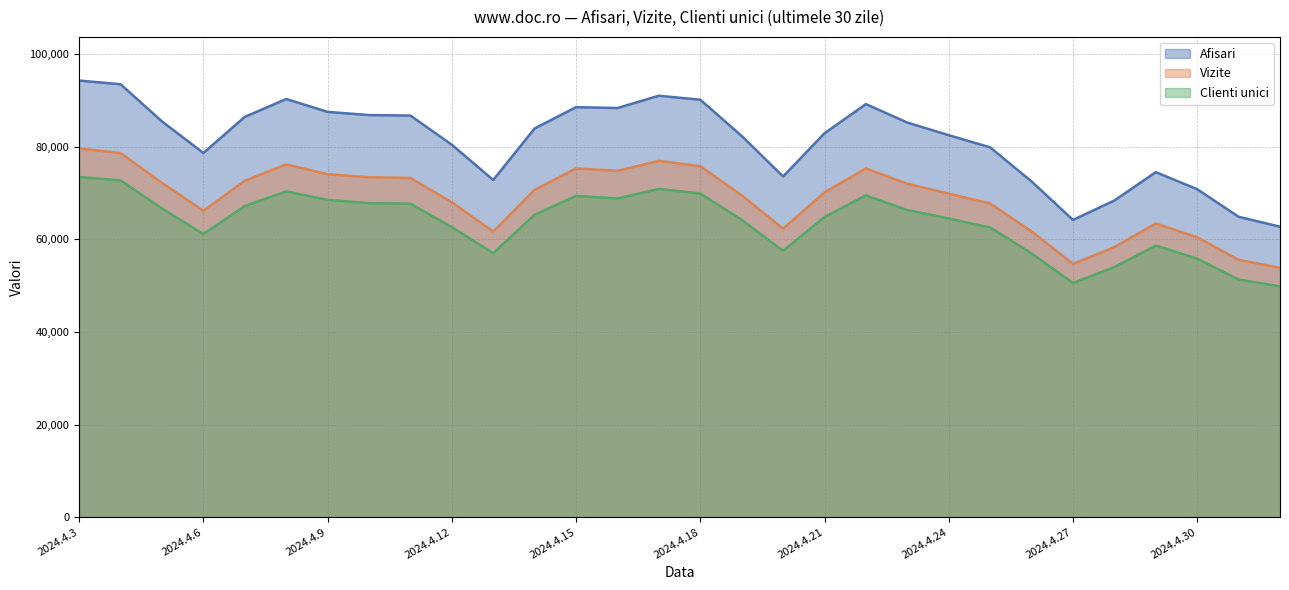

Reading left to right, transcribe all the data shown in this chart.

Afisari: 94292	93496	85462	78656	86447	90302	87522	86838	86731	80427	72820	83950	88547	88355	91016	90151	82321	73577	82913	89212	85216	82492	79865	72503	64190	68385	74505	70831	64870	62729
Vizite: 79619	78635	72191	66158	72651	76189	74048	73413	73262	67996	61662	70688	75314	74793	76954	75793	69507	62292	70140	75302	72005	69863	67736	61698	54697	58309	63436	60430	55575	53841
Clienti unici: 73457	72731	66663	61147	67199	70348	68522	67825	67685	62637	57000	65330	69371	68830	70890	69893	64209	57496	64822	69495	66317	64503	62552	56963	50559	54006	58654	55826	51314	49846